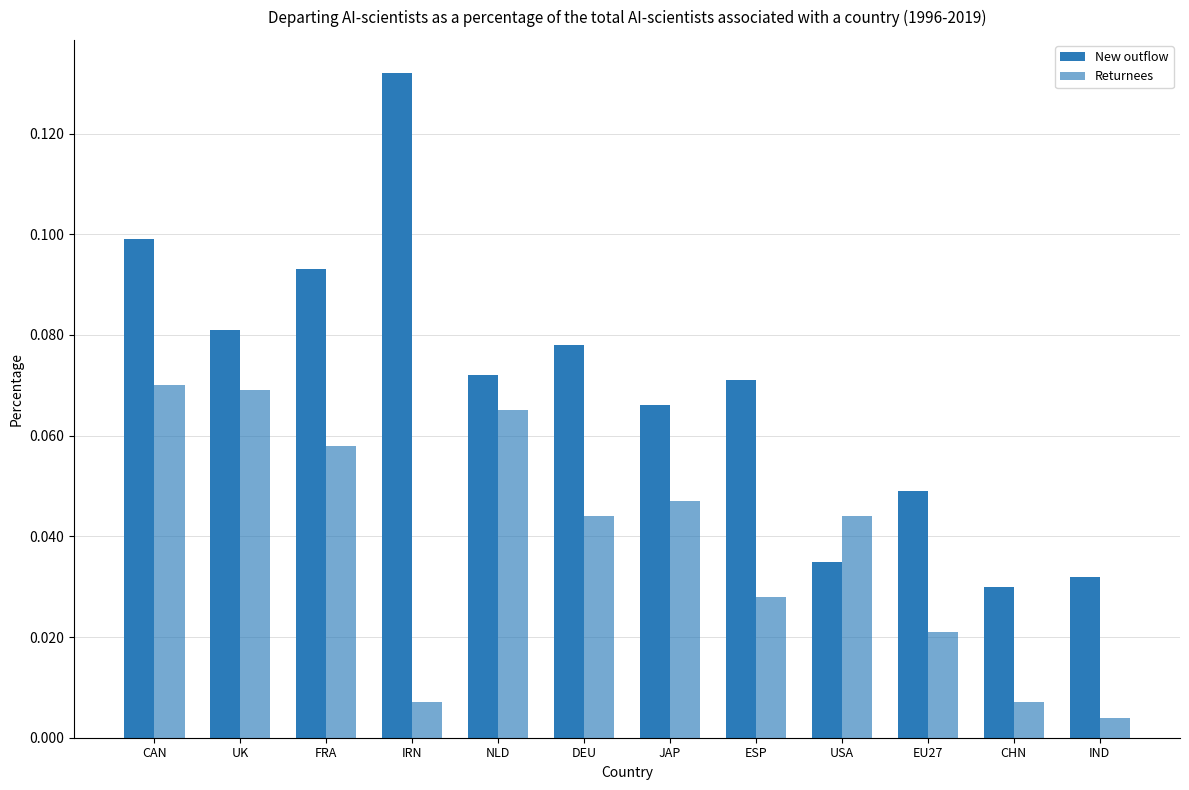

How many bars are there in total?

24